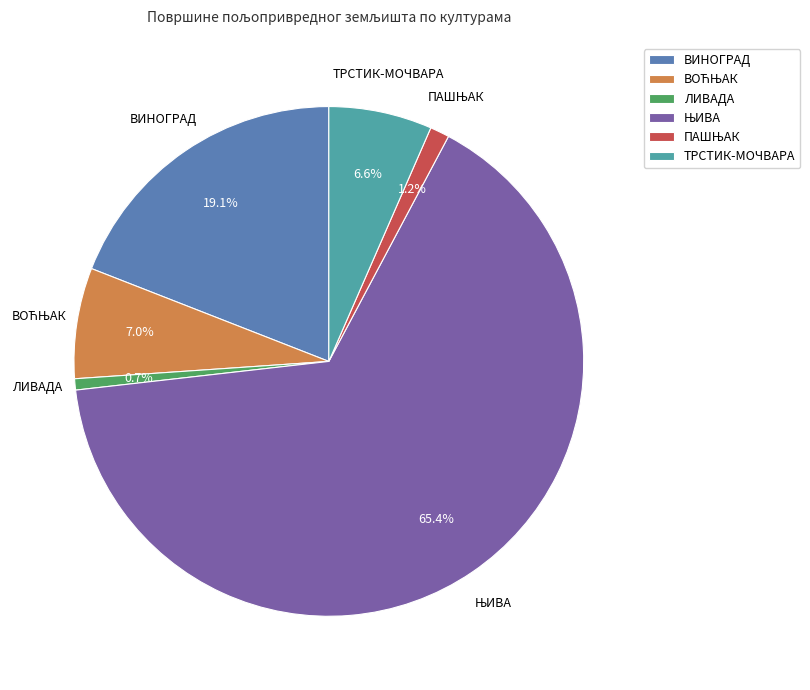

The ТРСТИК-МОЧВАРА slice represents 7% of the pie. True or false?

True